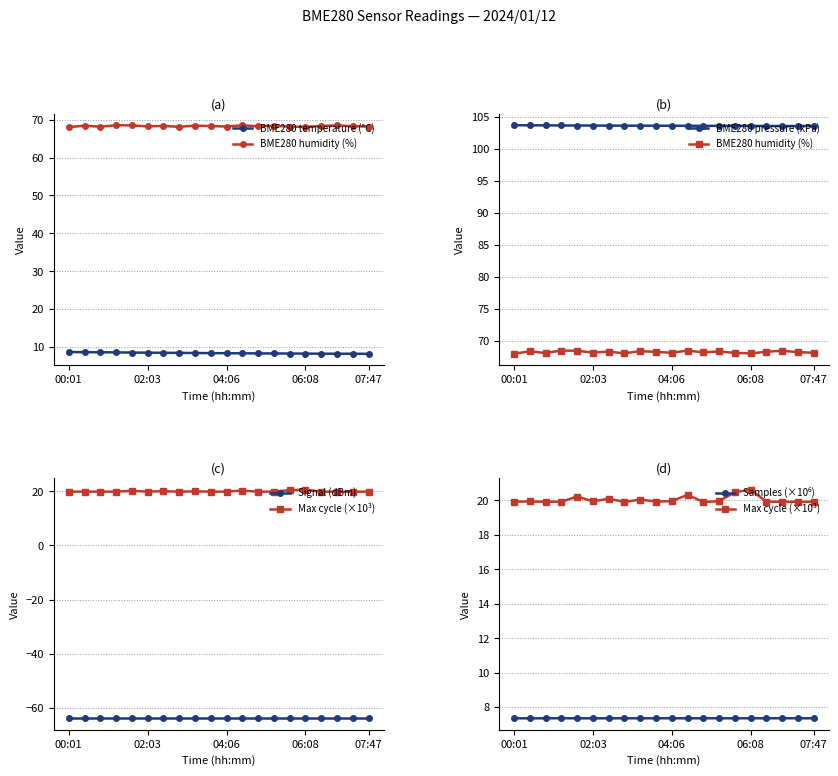

What is the highest value of the BME280 humidity (%) series?

68.5